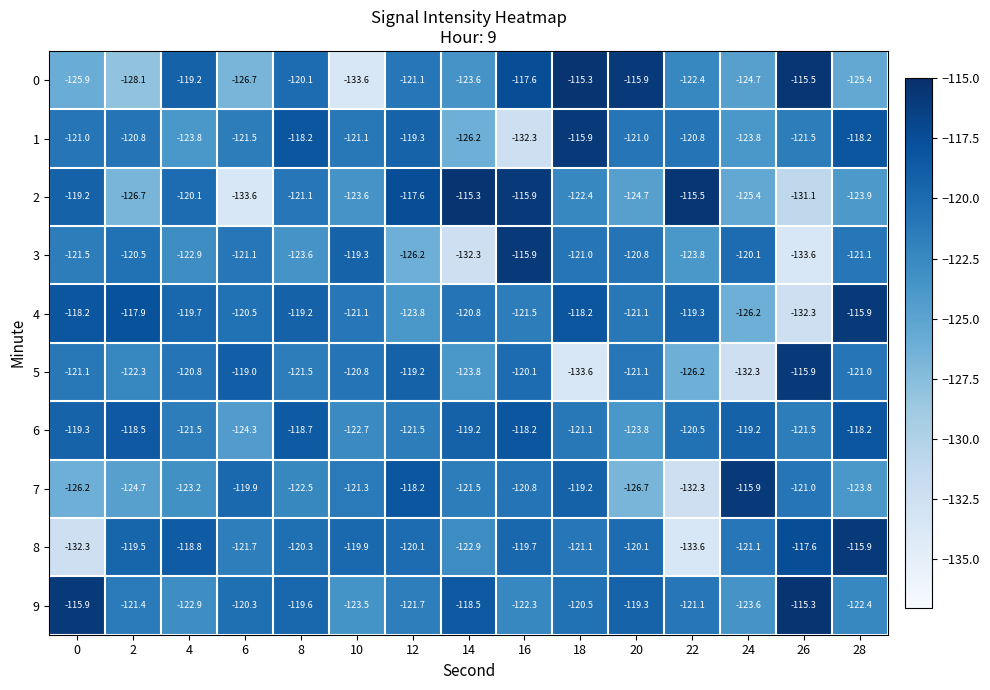

At 6, list the series in order from largest to smallest.

5, 7, 9, 4, 3, 1, 8, 6, 0, 2